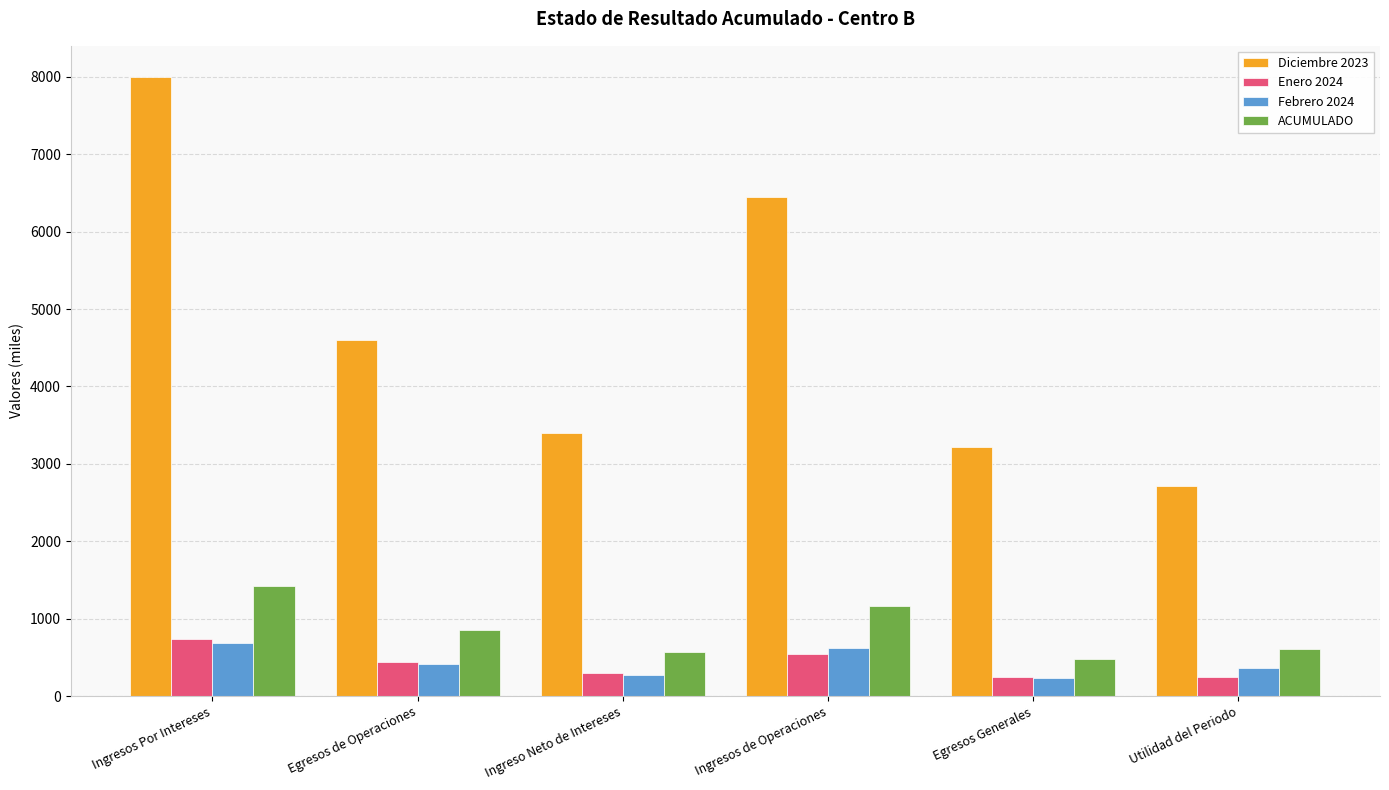

Which category has the highest value in the Diciembre 2023 series?

Ingresos Por Intereses